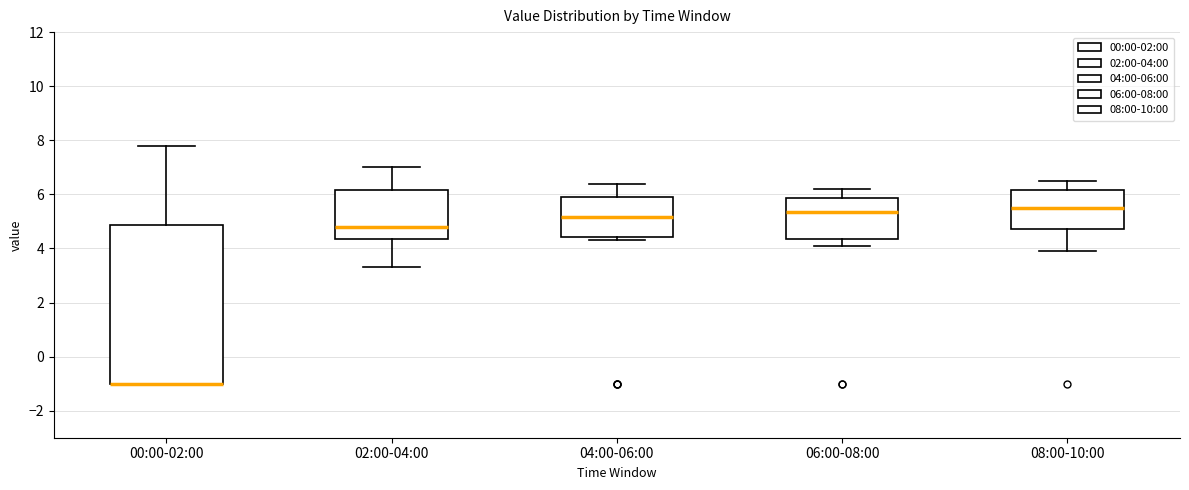

Where does the lower whisker of the box for 02:00-04:00 end on the y-axis? The values are not printed on the chart, so give them approximately, as read against the axis.

3.4